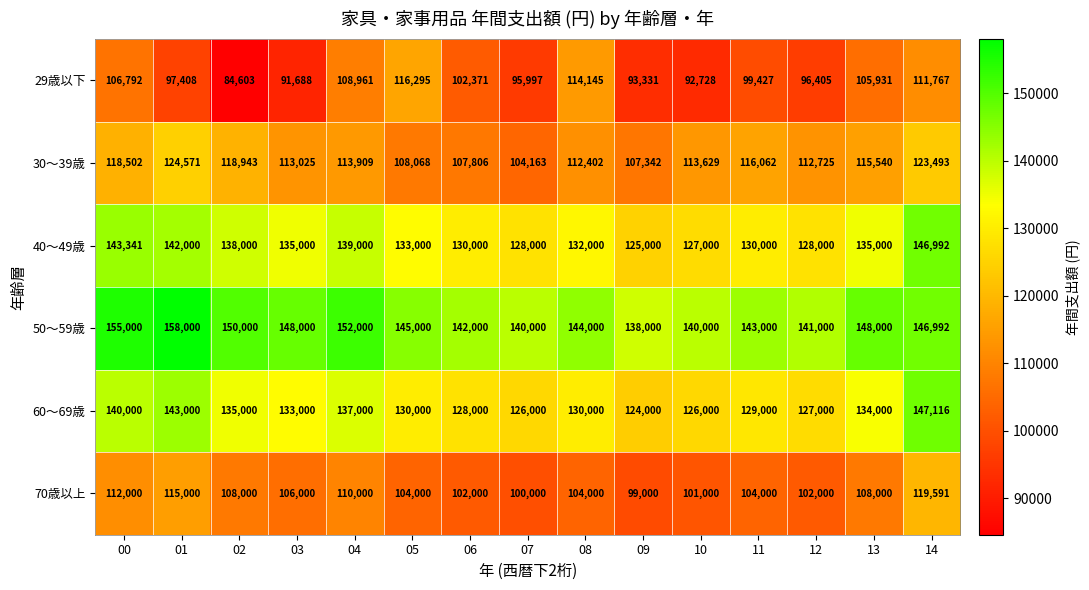

What is the sum of all 60～69歳 values?

1989116